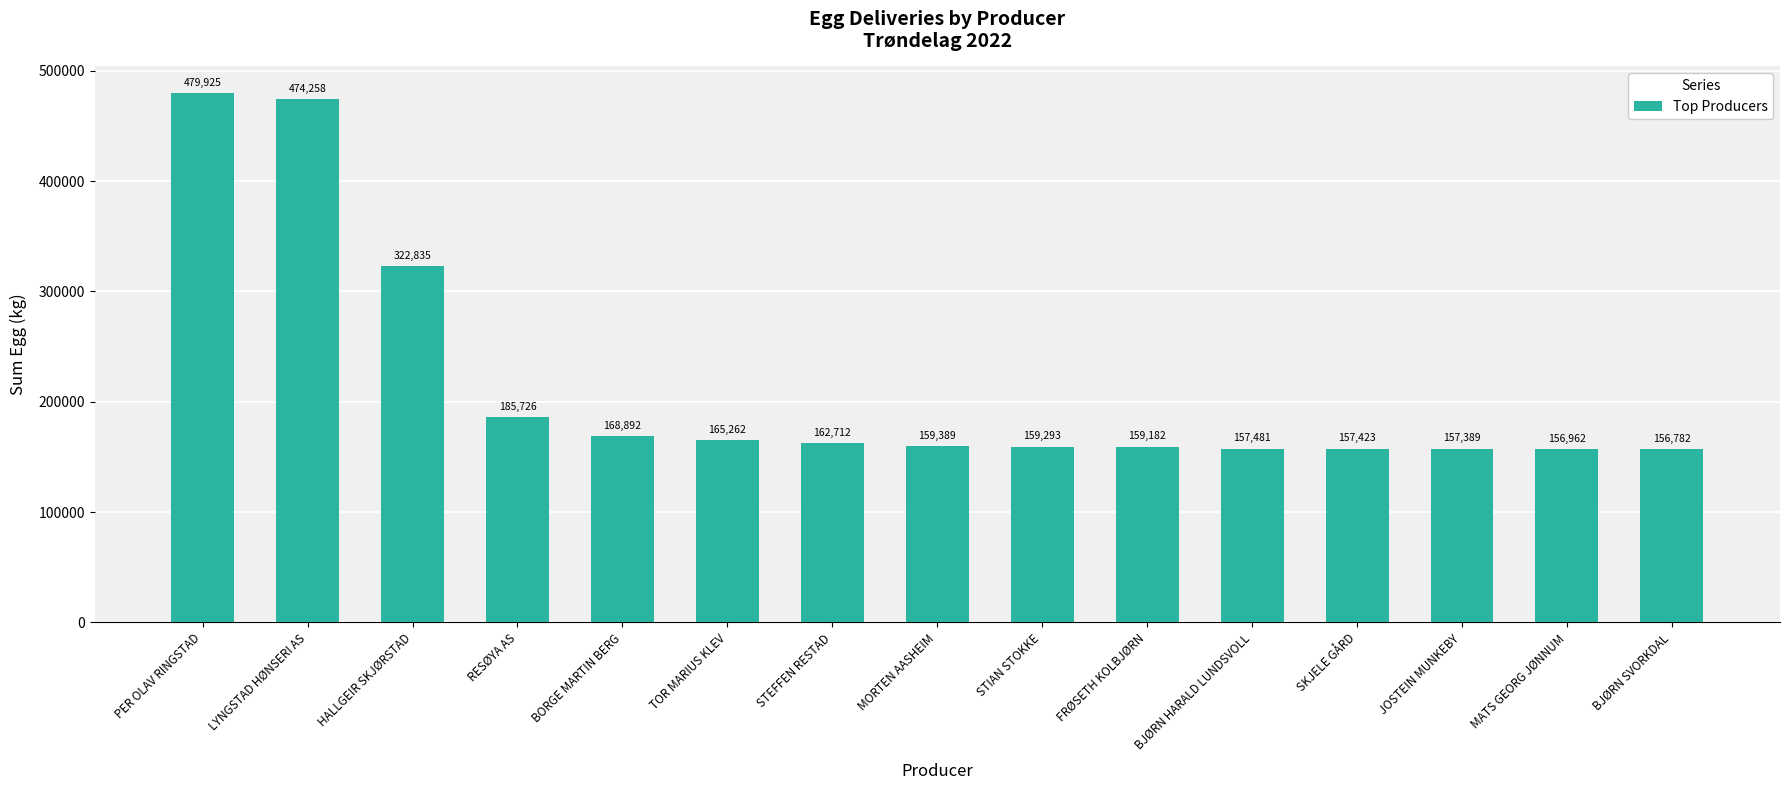

What is the minimum value shown in the chart?

156782